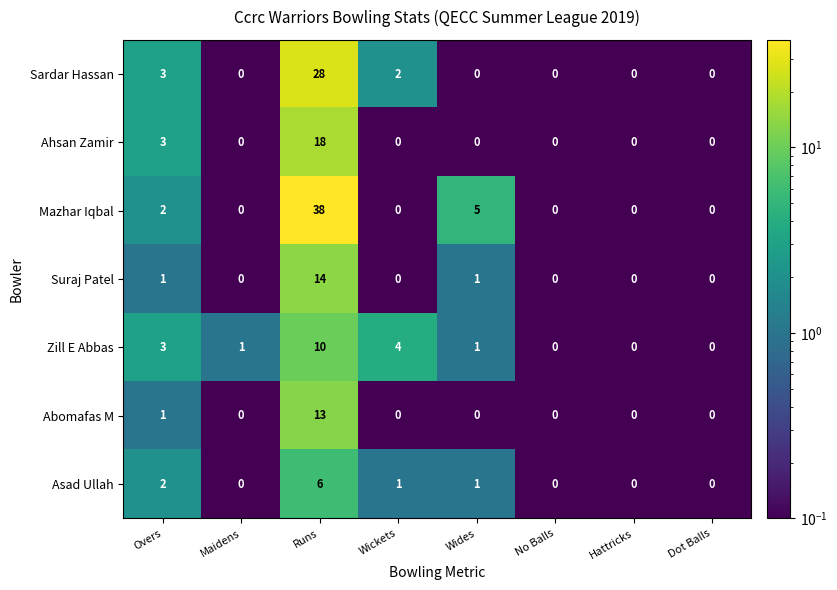

Which category has the highest value across all series?

Runs